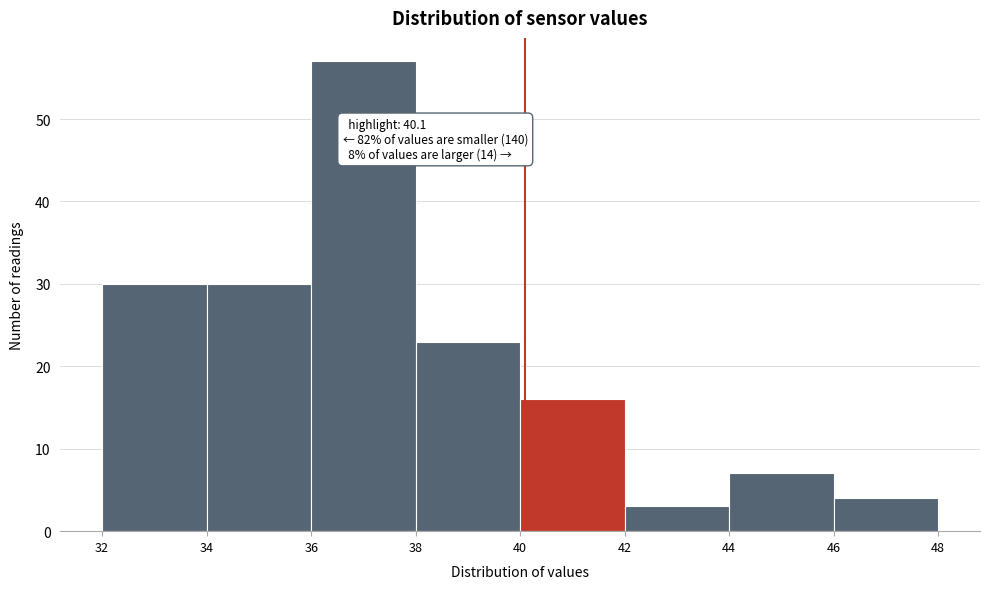

Over which range of the x-axis is the bar tallest?

36 to 38